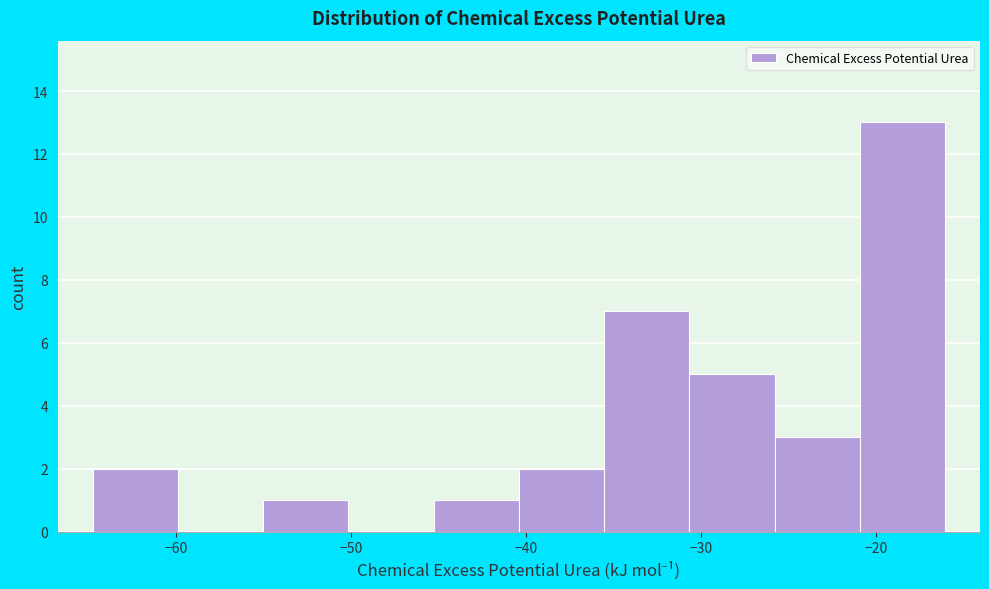

Reading left to right, transcribe this chart: for each bar, give the range it covers on the x-axis and its height. Neither the bar edges nor the heights are printed on the chart, so give them approximately, as read against the axes.

-65 to -60: 2
-60 to -55: 0
-55 to -50: 1
-50 to -45: 0
-45 to -40: 1
-40 to -36: 2
-36 to -31: 7
-31 to -26: 5
-26 to -21: 3
-21 to -16: 13